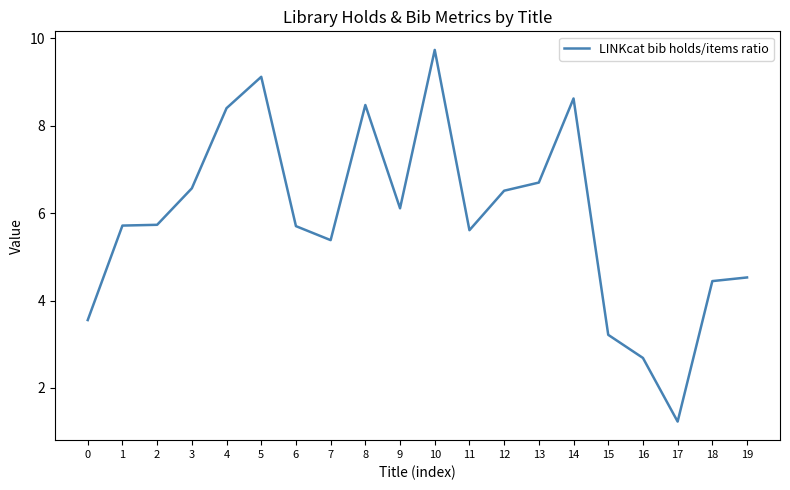

Reading right to left, transcribe all the data shown in this chart.

19=4.5	18=4.4	17=1.2	16=2.7	15=3.2	14=8.6	13=6.7	12=6.5	11=5.6	10=9.7	9=6.1	8=8.5	7=5.4	6=5.7	5=9.1	4=8.4	3=6.6	2=5.7	1=5.7	0=3.6